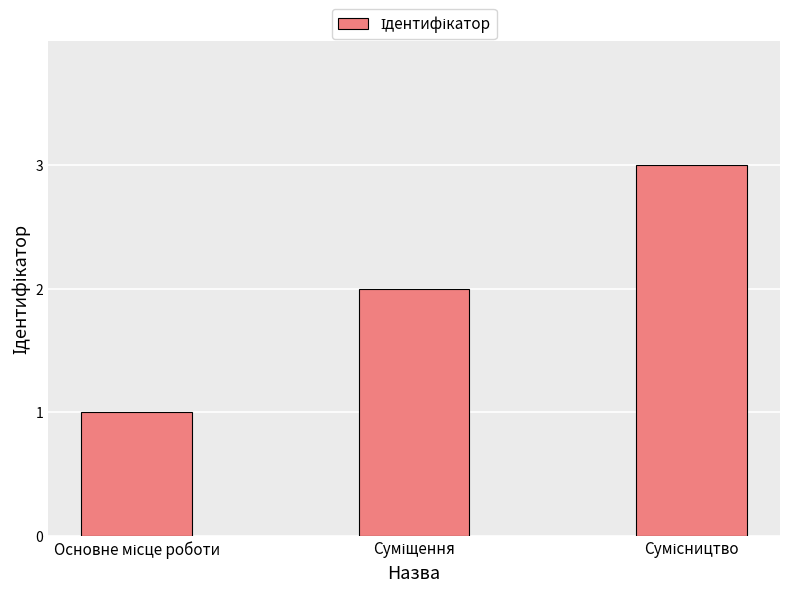

Does the chart contain stacked bars?

No